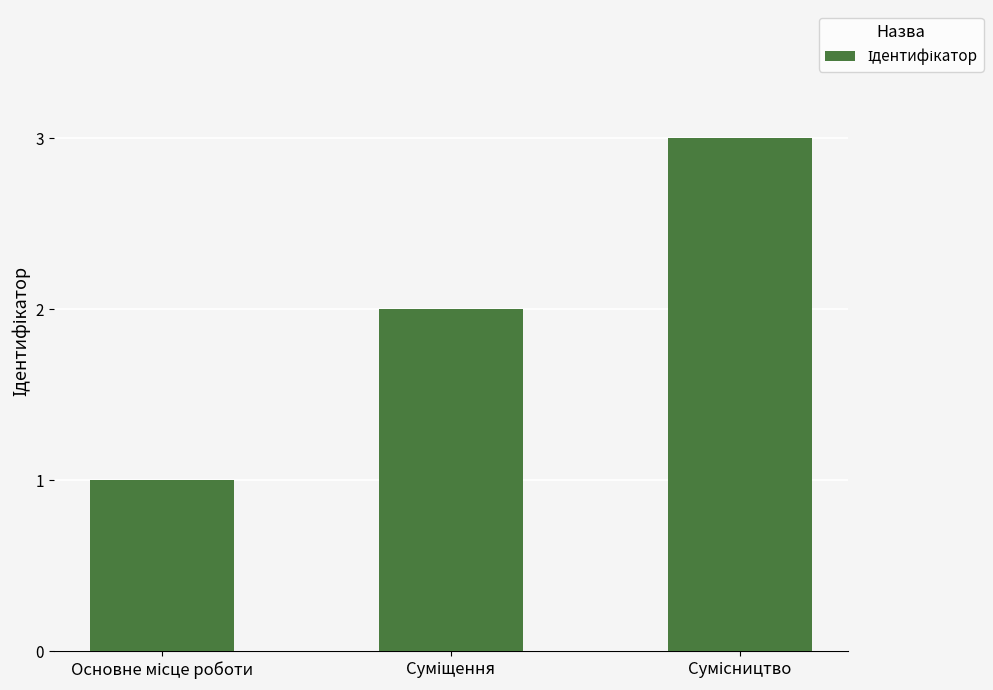

What is the sum of all values?

6